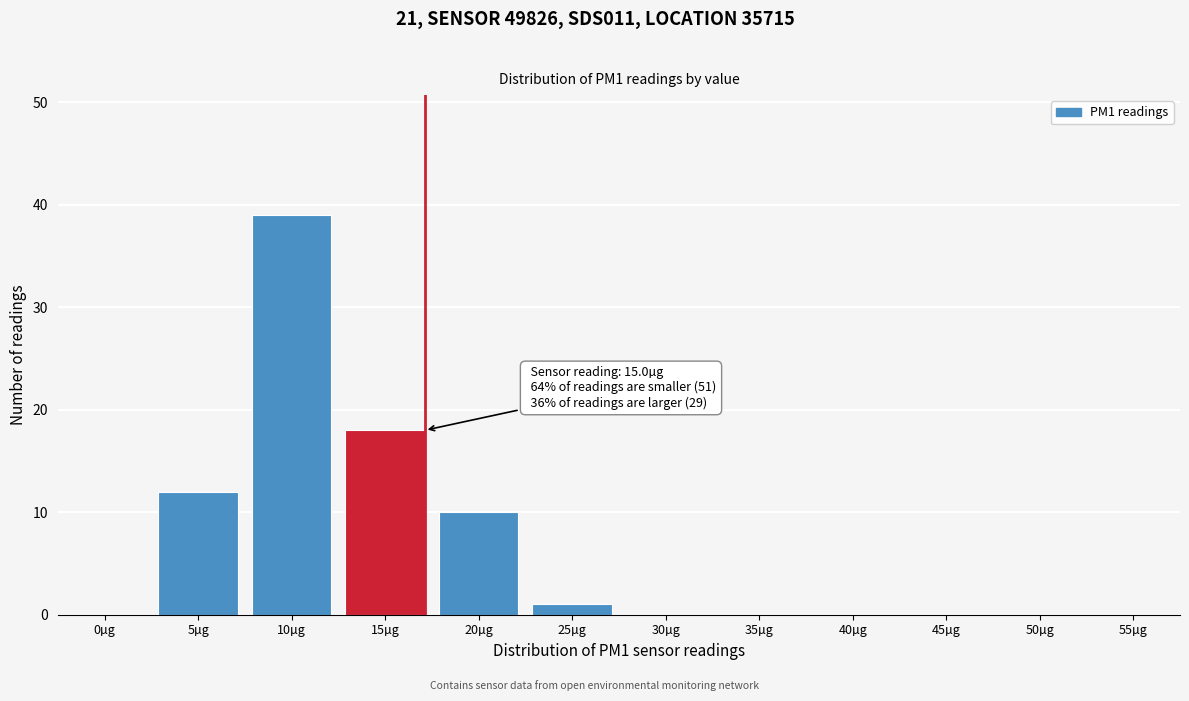

Reading left to right, transcribe all the data shown in this chart.

0µg=0	5µg=12	10µg=39	15µg=18	20µg=10	25µg=1	30µg=0	35µg=0	40µg=0	45µg=0	50µg=0	55µg=0